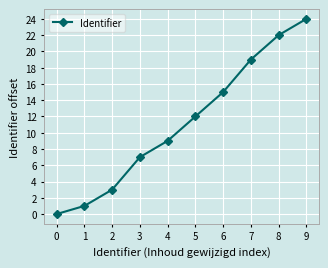

Does the chart have visible grid lines?

Yes